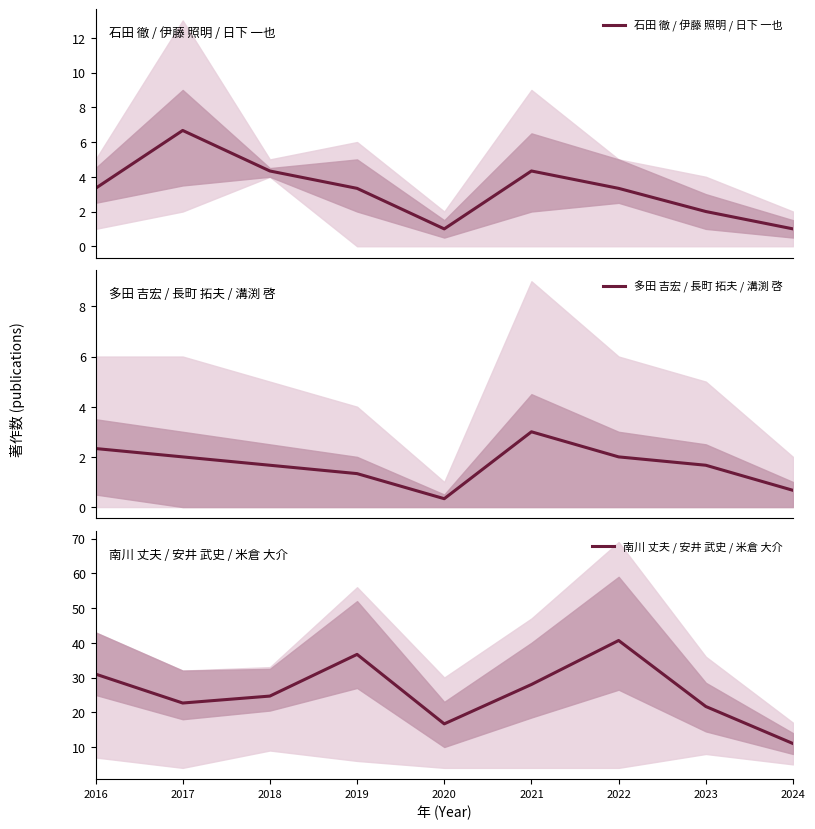

Which series changed the most between 2020 and 2022?

南川 丈夫 / 安井 武史 / 米倉 大介